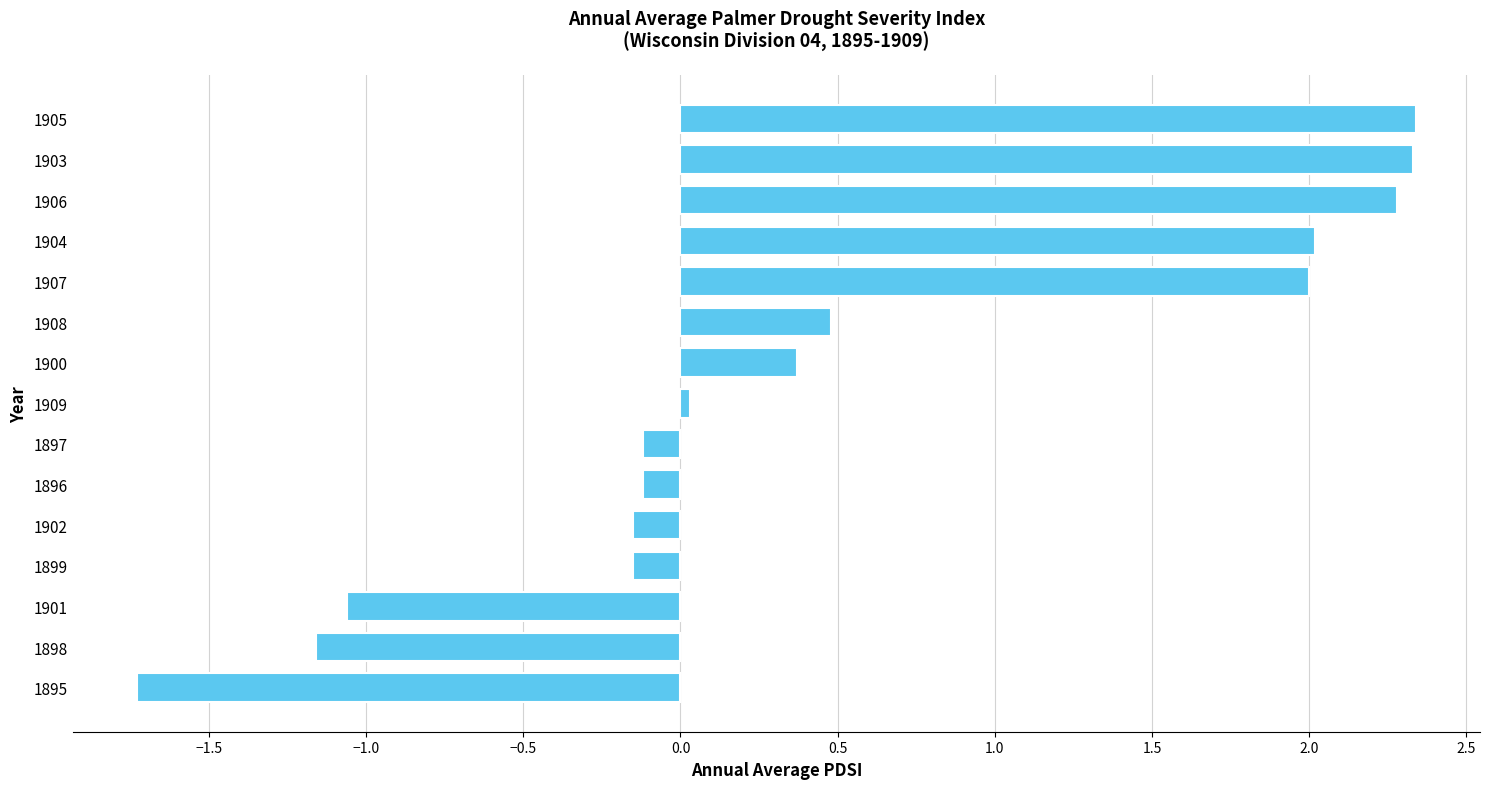

What is the change in value from 1908 to 1907?

+1.5